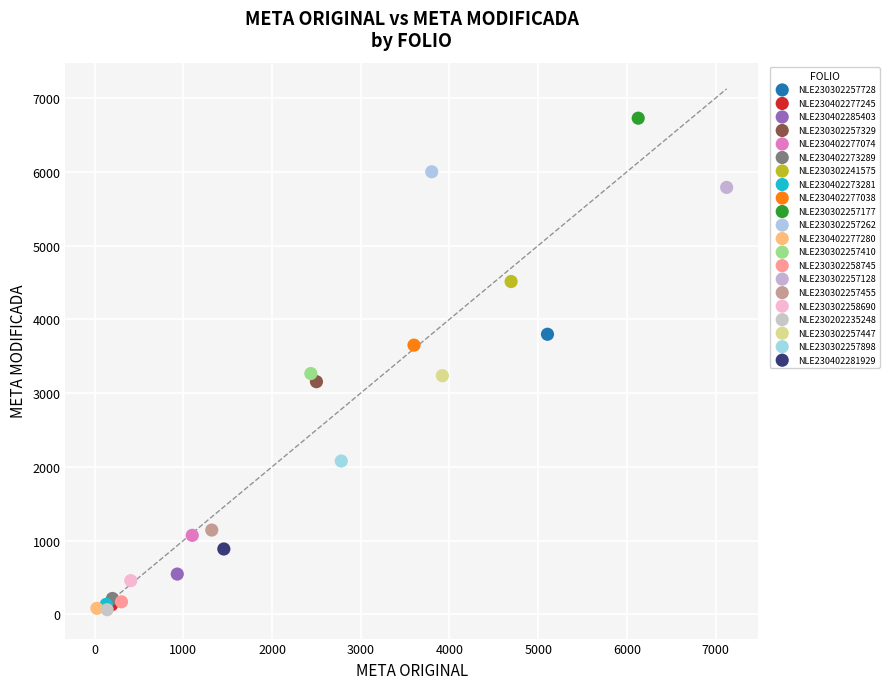

Which series reaches the maximum Y coordinate?

NLE230302257177